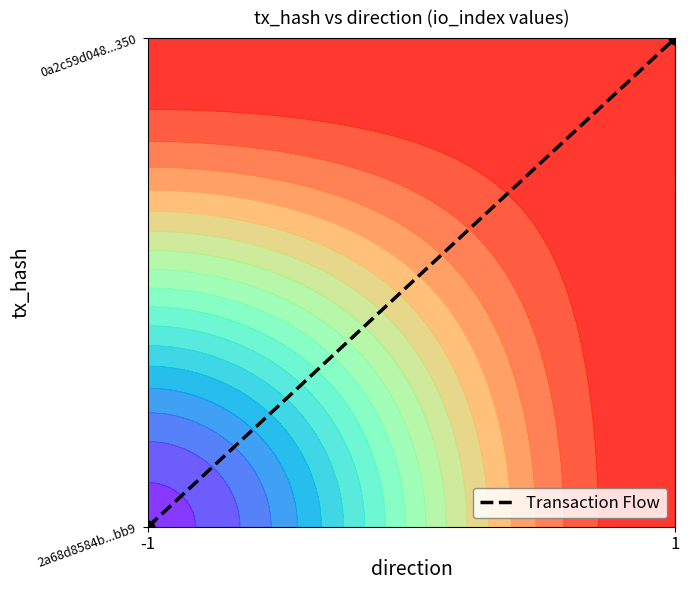

Which label corresponds to the largest value in the chart?

1